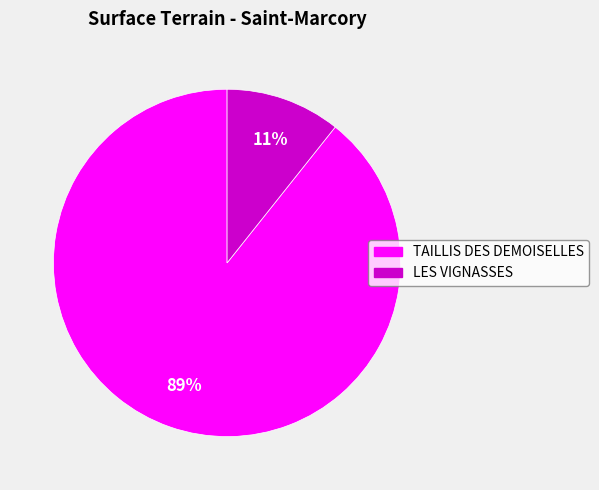

Does any single category account for the majority?

Yes